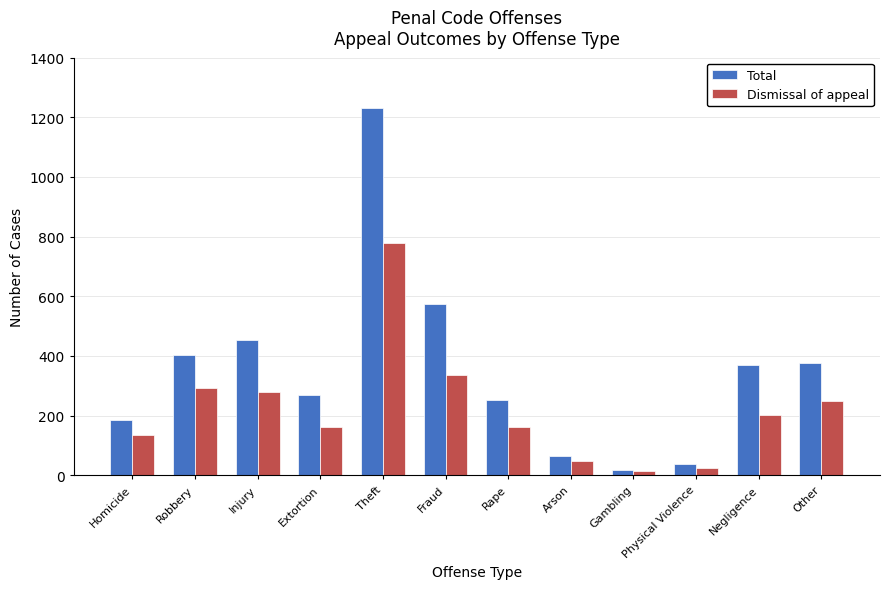

Rank the series at Physical Violence from lowest to highest value.

Dismissal of appeal, Total